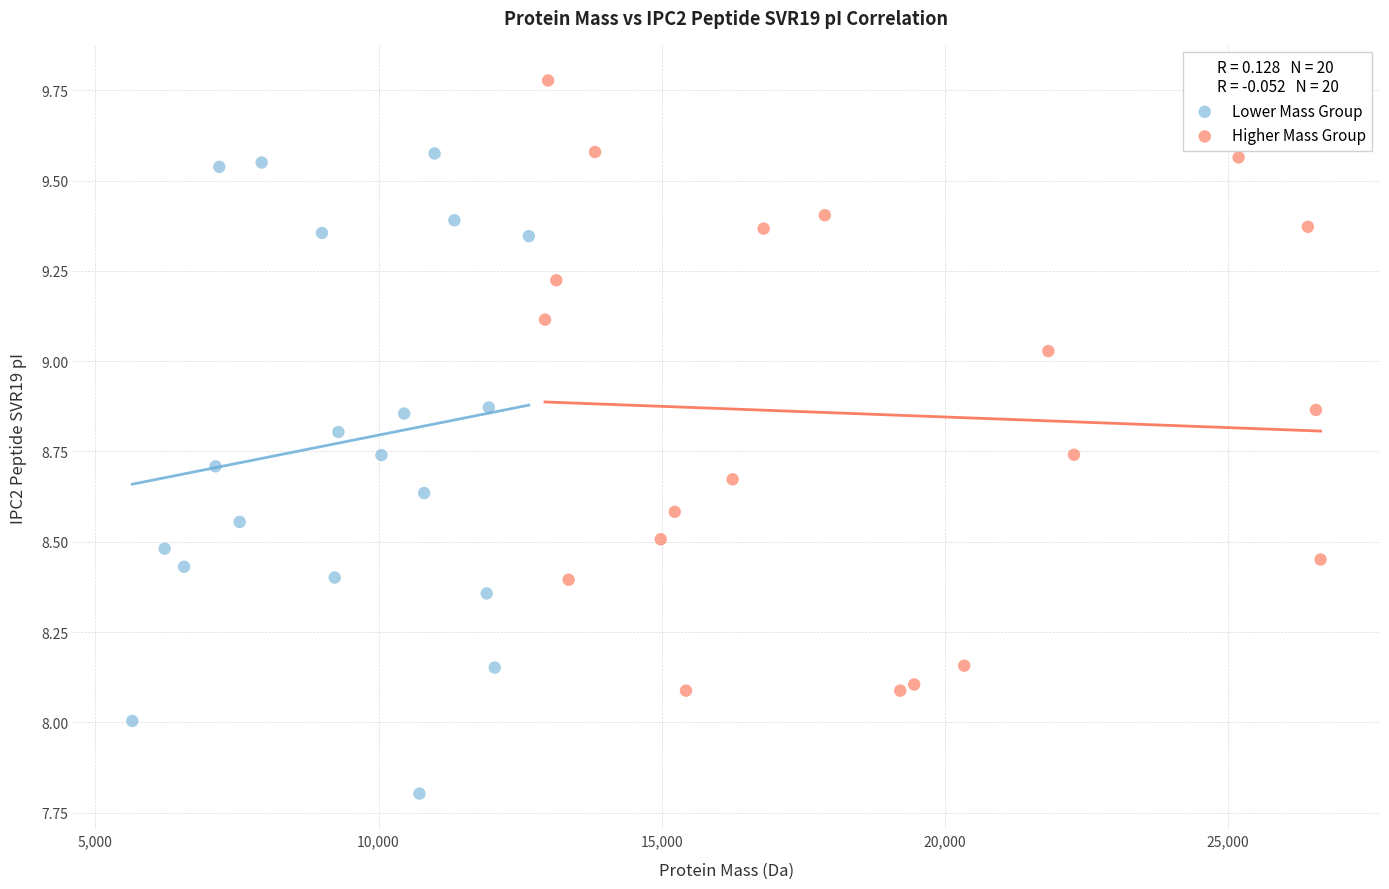

Which series contains the highest Y value?

Higher Mass Group